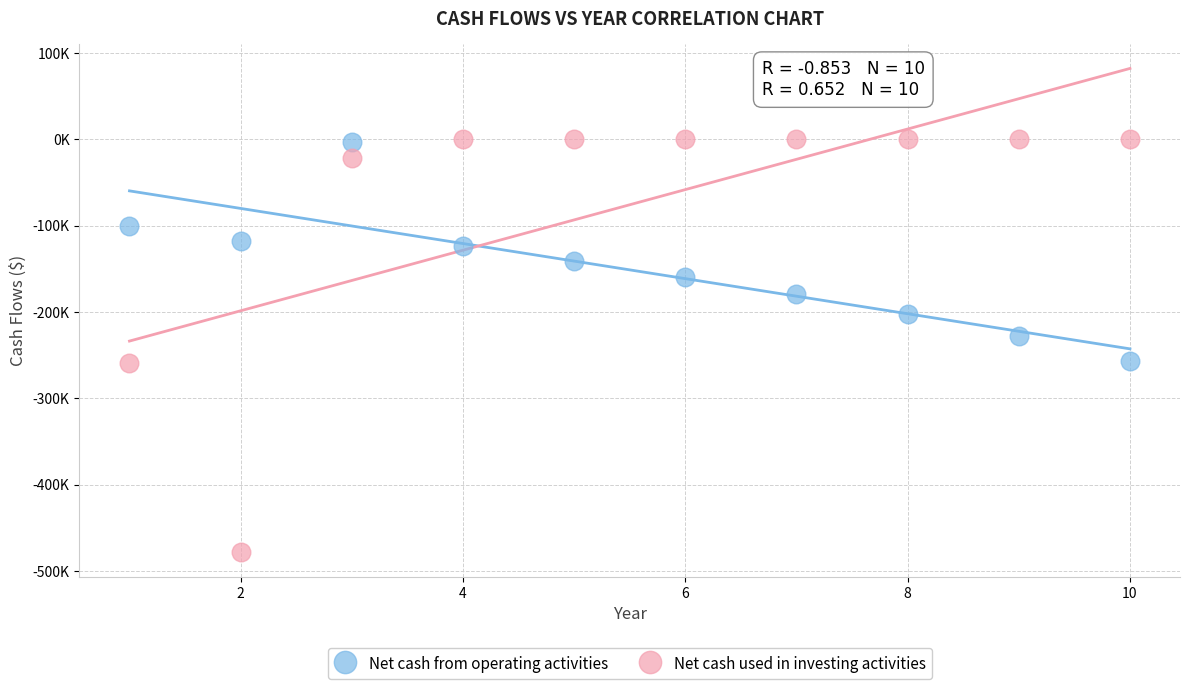

What are all the series names shown in the legend?

Net cash from operating activities, Net cash used in investing activities